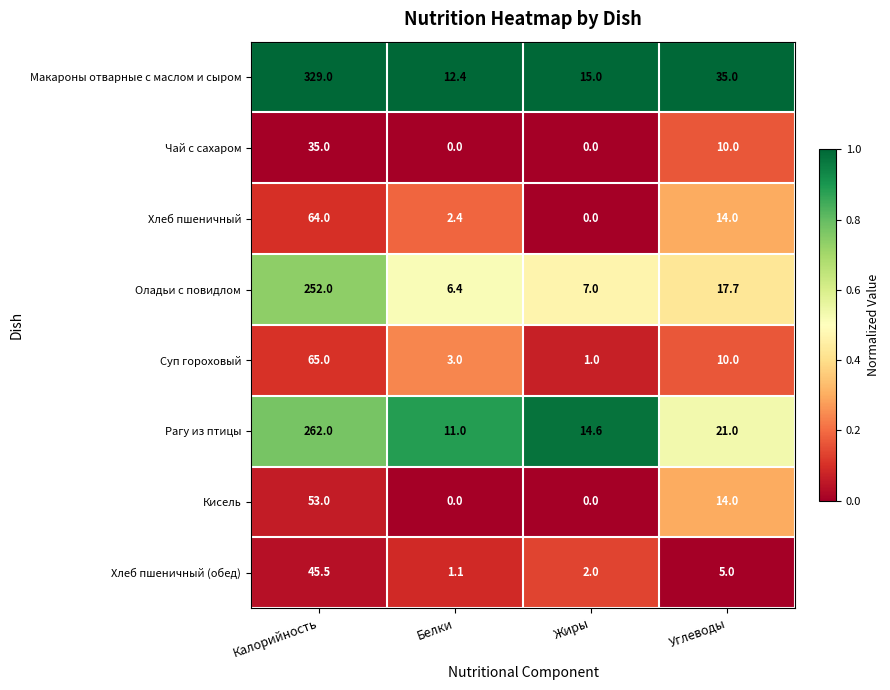

At which category is the sum across all series the highest?

Калорийность